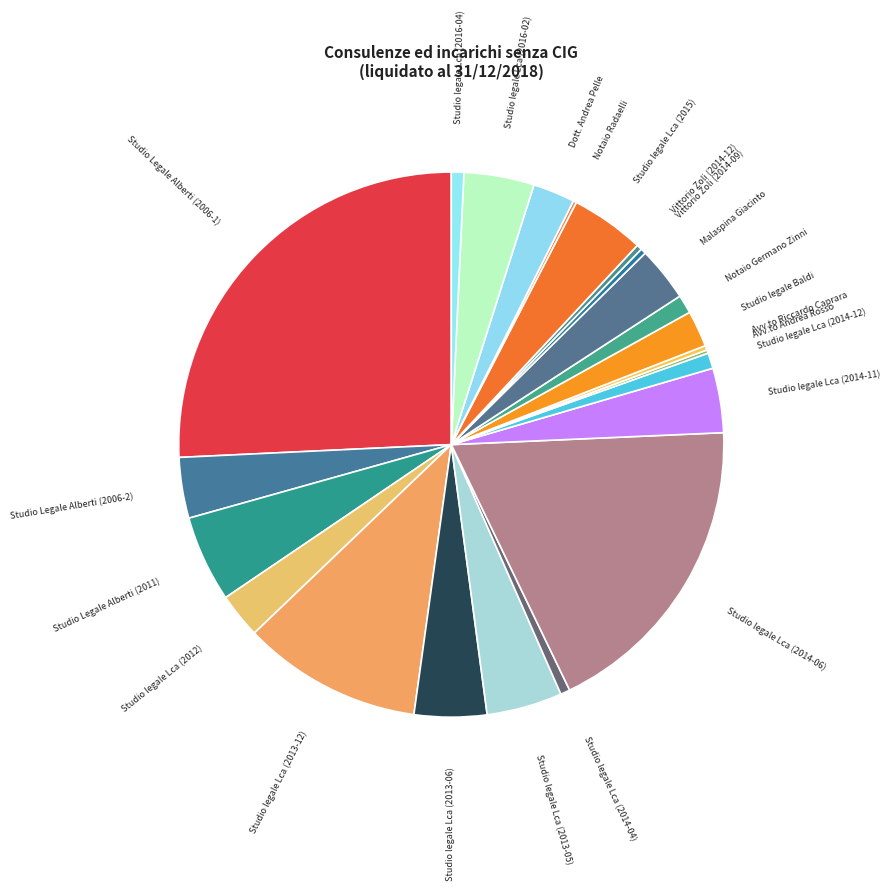

Which has a higher value, Studio Legale Alberti (2006-2) or Studio legale Baldi?

Studio Legale Alberti (2006-2)